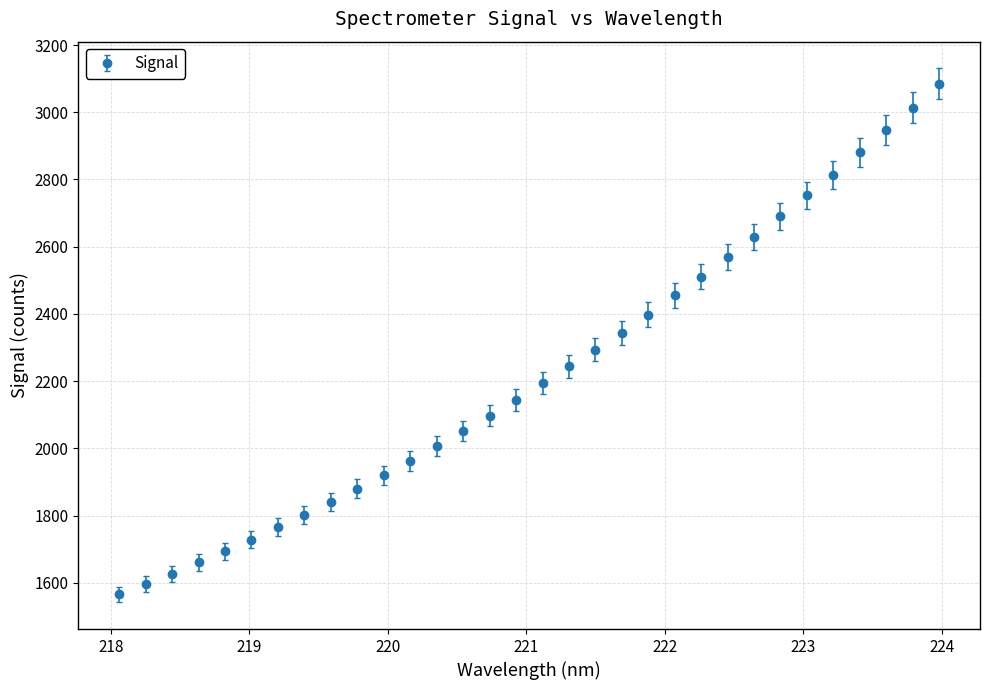

What is the maximum value shown in the chart?

3084.3